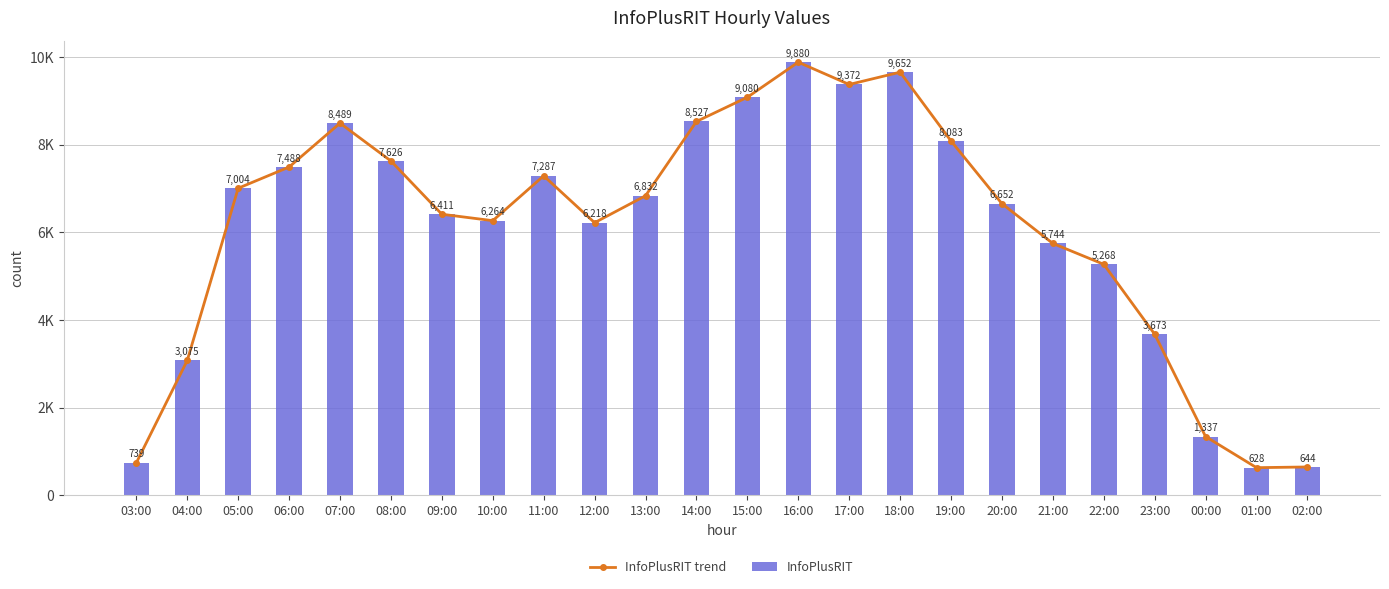

What is the average value of the InfoPlusRIT trend series?

6082